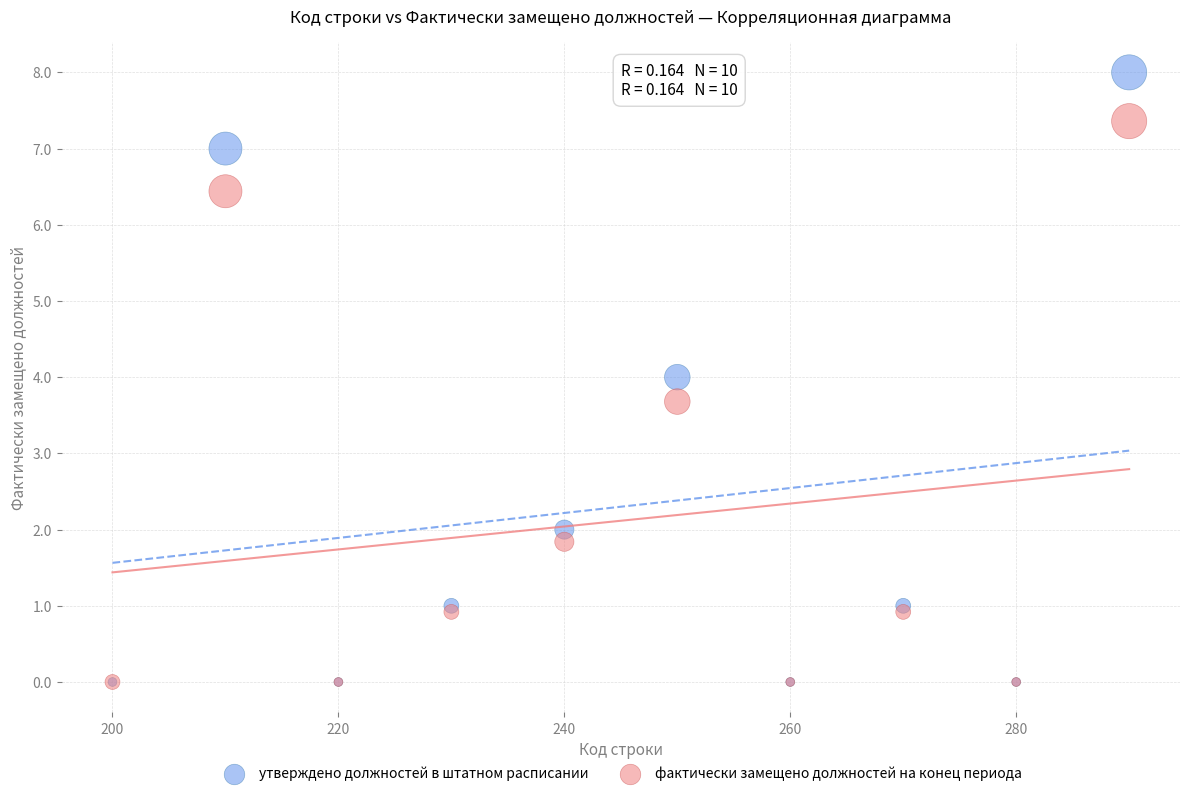

Which series contains the highest Y value?

утверждено должностей в штатном расписании